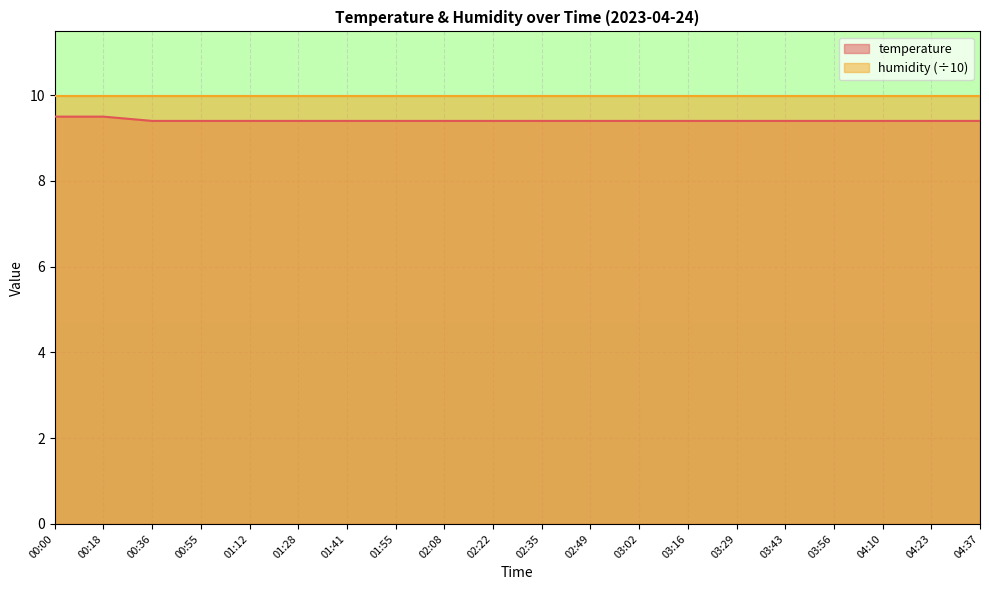

Which label corresponds to the smallest value in the chart?

00:36